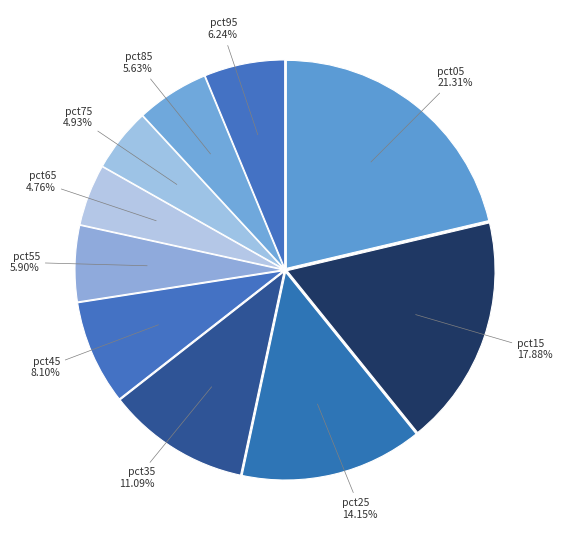

Count the number of slices in the pie.

10